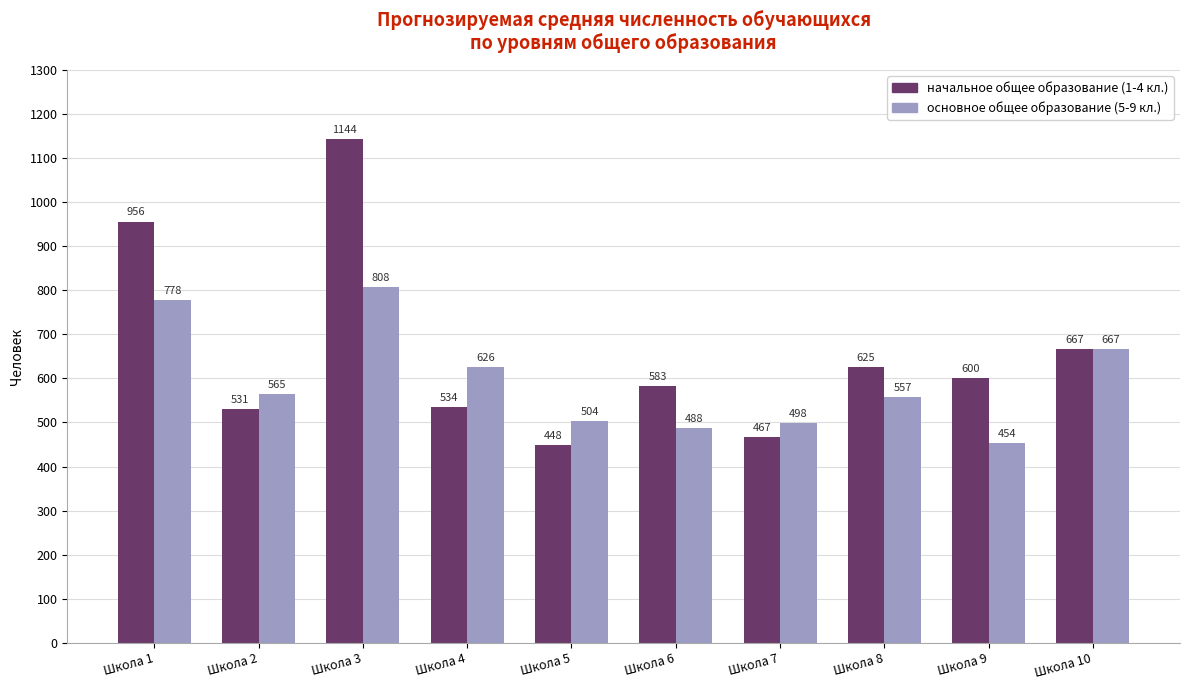

Reading right to left, what are all the values shown in this chart?

начальное общее образование (1-4 кл.): 667	600	625	467	583	448	534	1144	531	956
основное общее образование (5-9 кл.): 667	454	557	498	488	504	626	808	565	778